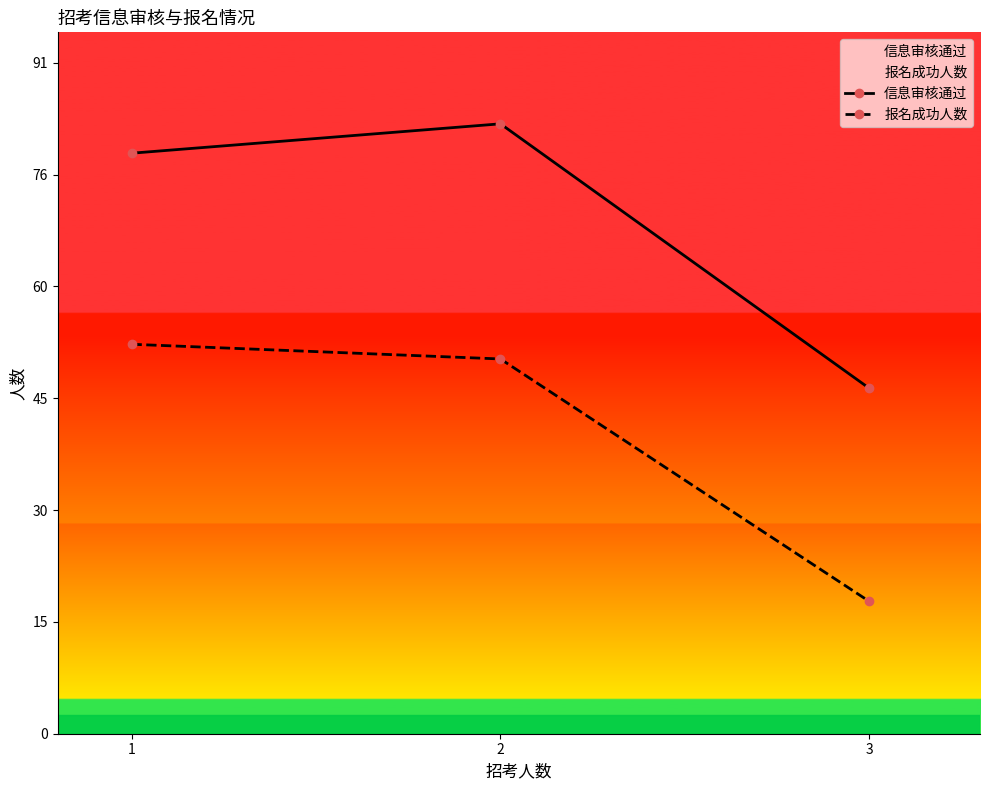

Reading left to right, transcribe all the data shown in this chart.

信息审核通过: 79	83	47
报名成功人数: 53	51	18